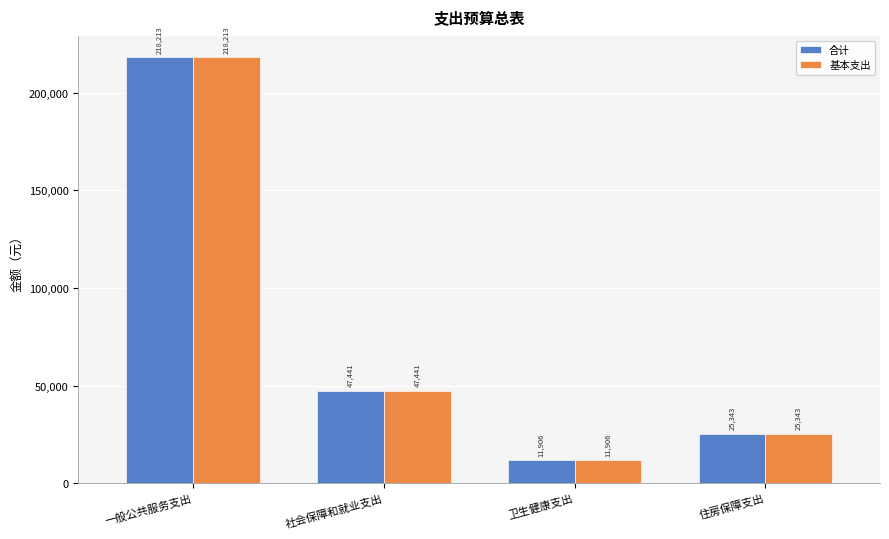

What is the maximum value for 合计?

218213.4